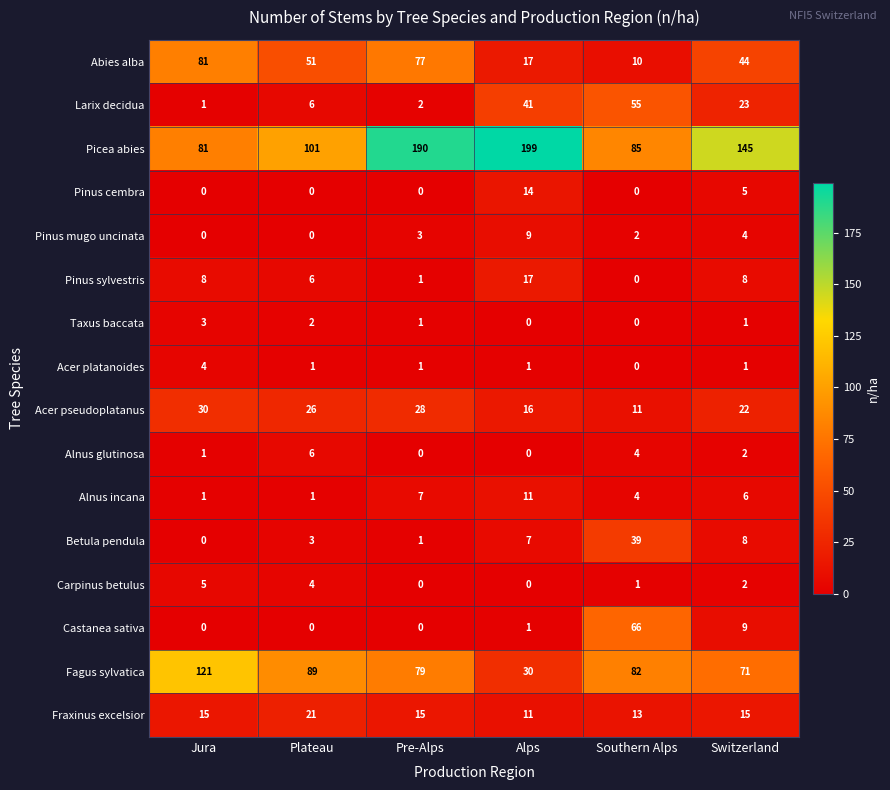

What is the maximum value shown in the chart?

199